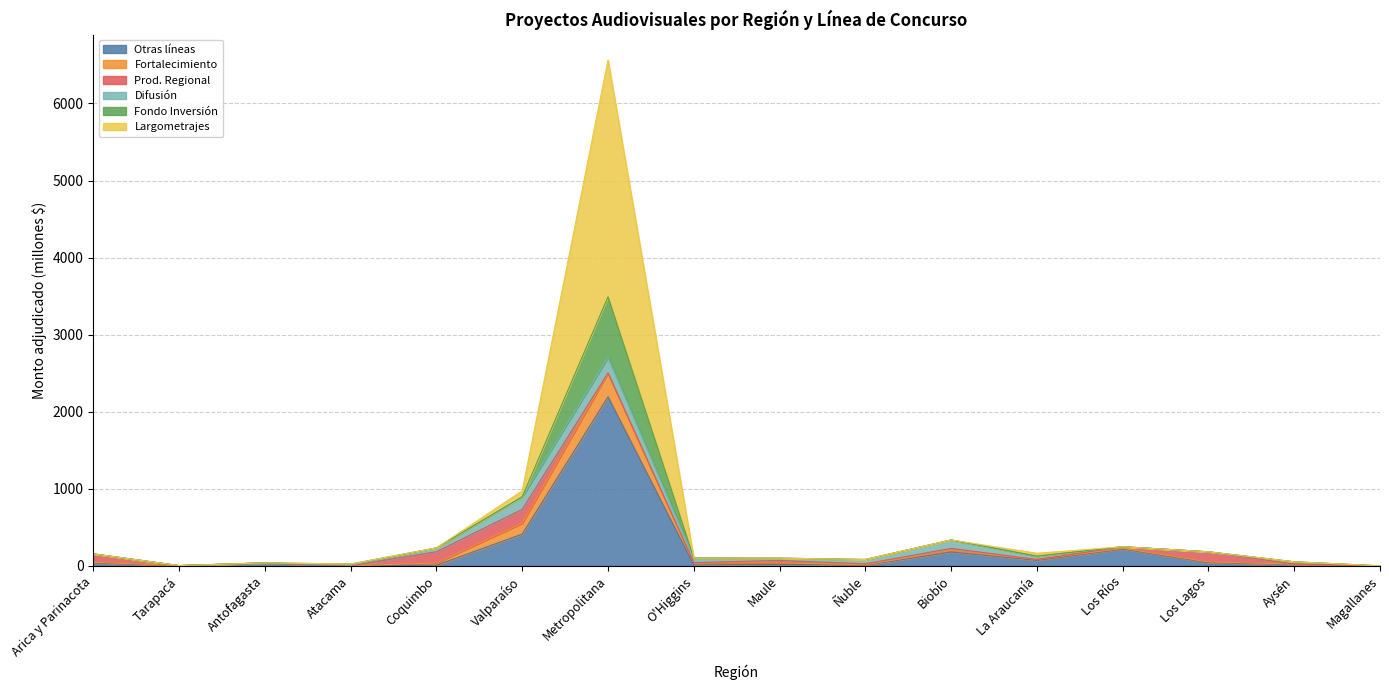

What is the approximate value of Otras líneas at Valparaíso?

411.9